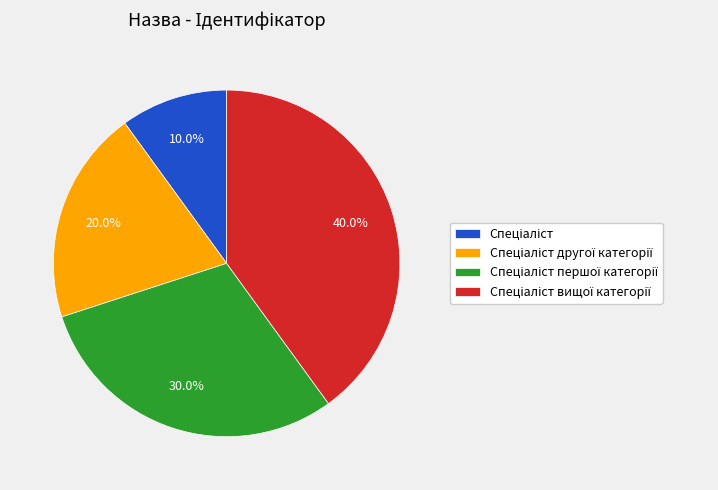

Is there any slice that represents more than half of the pie?

No